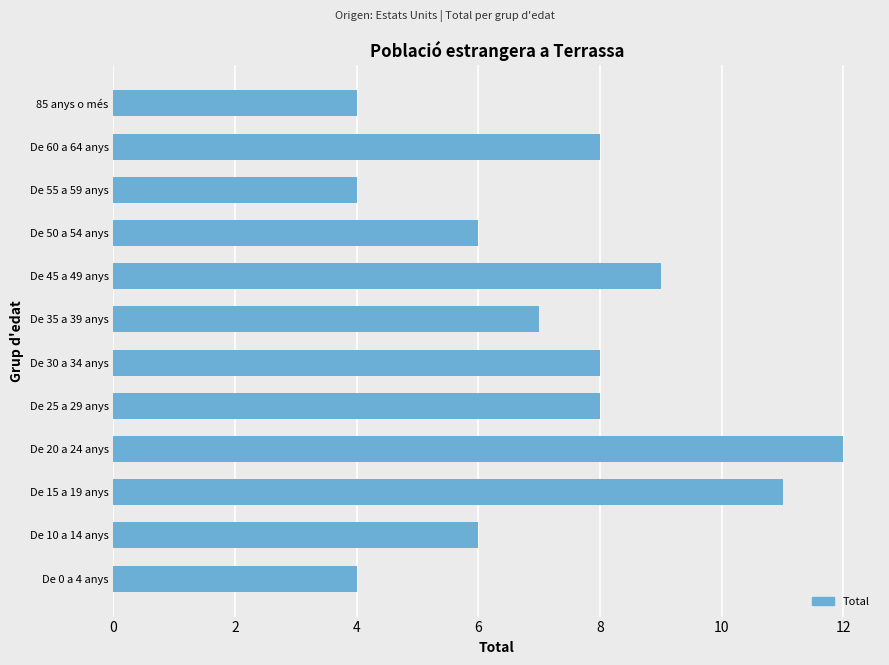

Is it true that the value at De 0 a 4 anys is 1?

False